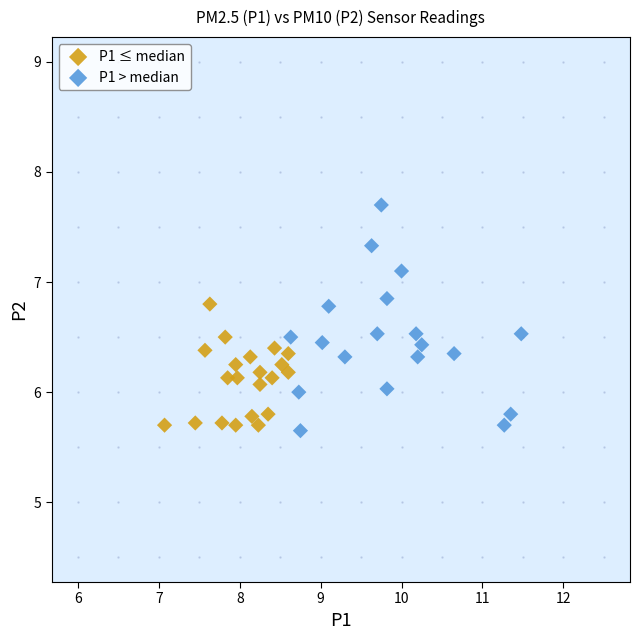

Which series contains the highest Y value?

P1 > median